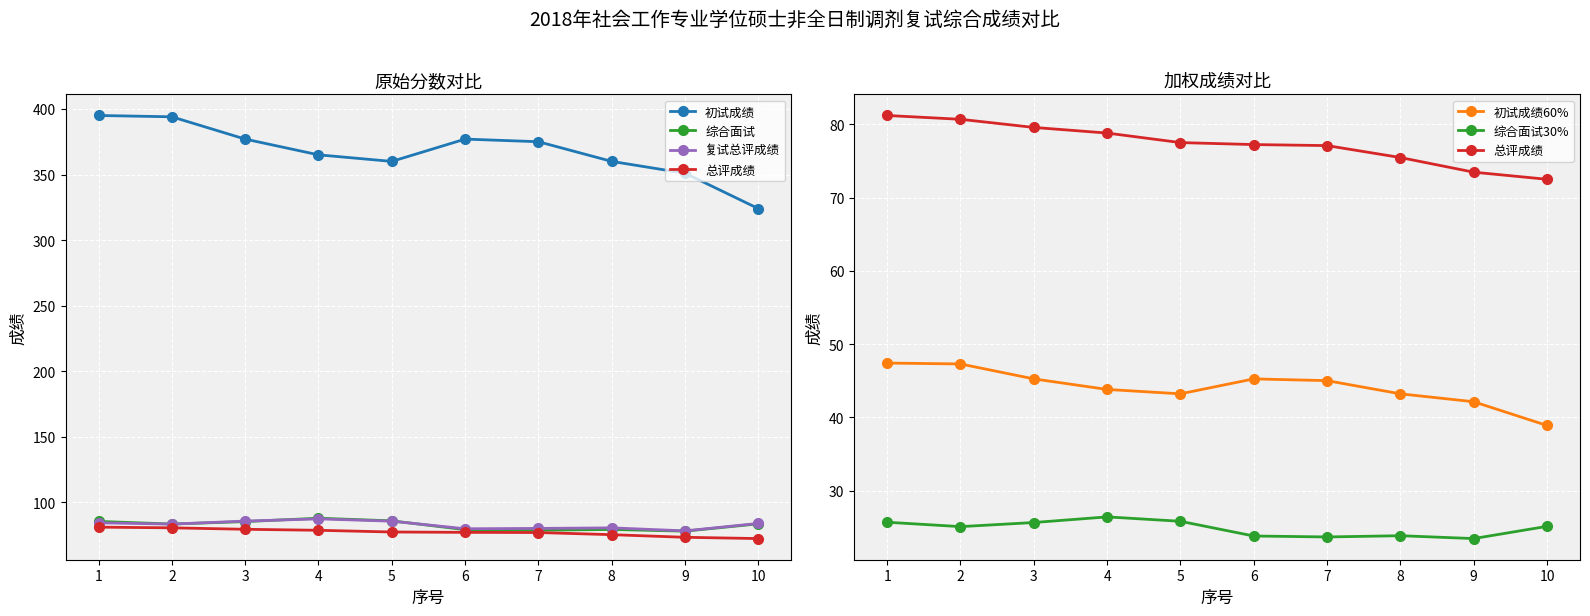

Which series has the largest total across all categories?

初试成绩